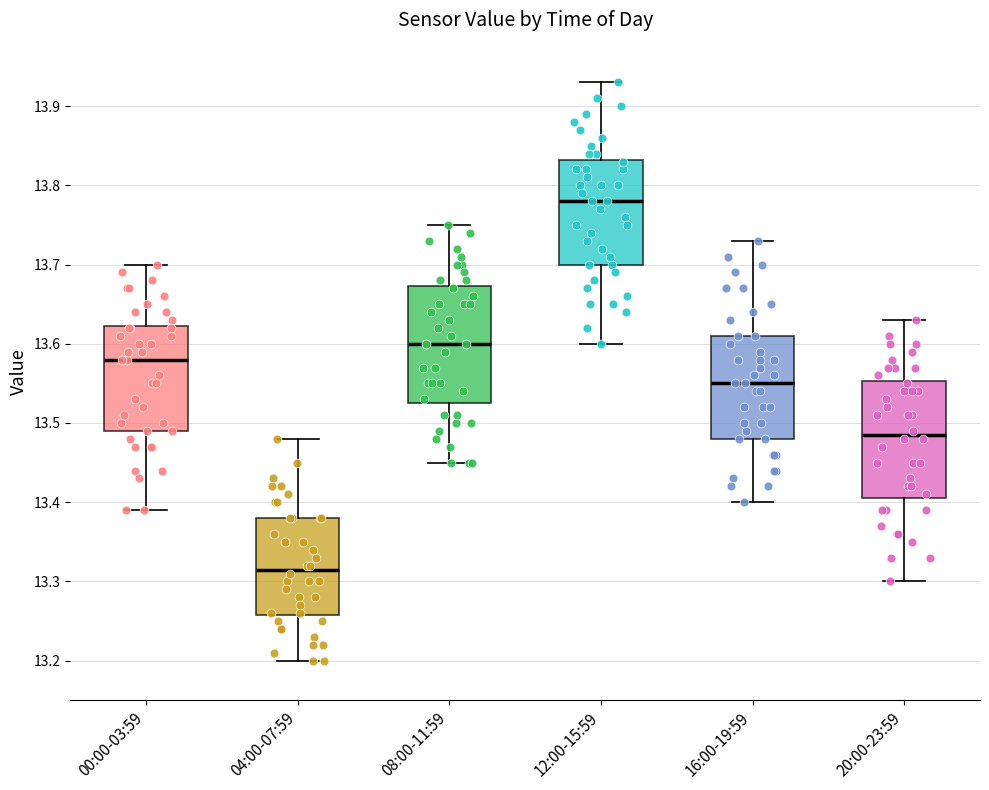

Where is the lower edge of the box for 12:00-15:59 on the y-axis? The values are not printed on the chart, so give them approximately, as read against the axis.

13.70